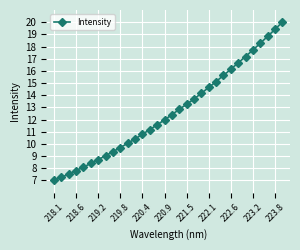

What is the value of the 6th point from the left?

8.4